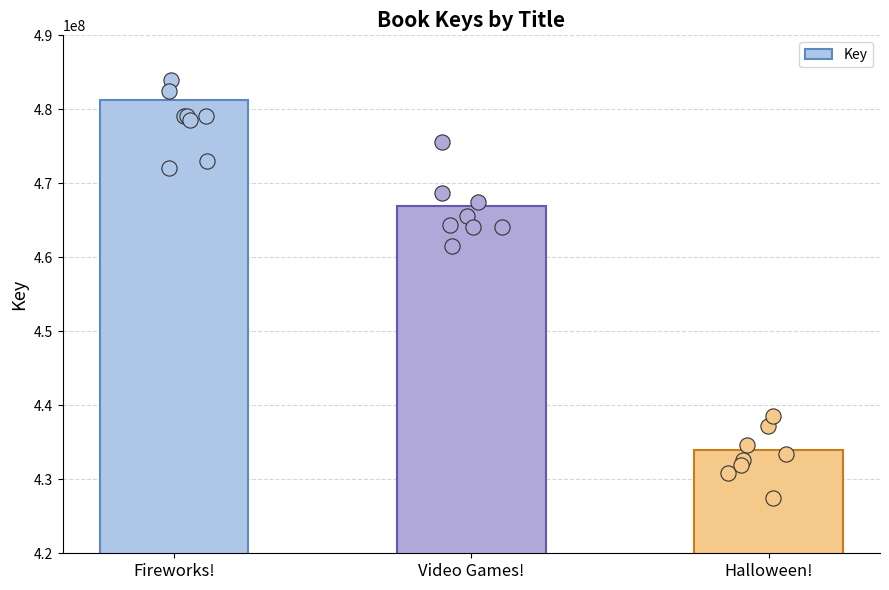

What is the change in value from Fireworks! to Video Games!?

-14409671